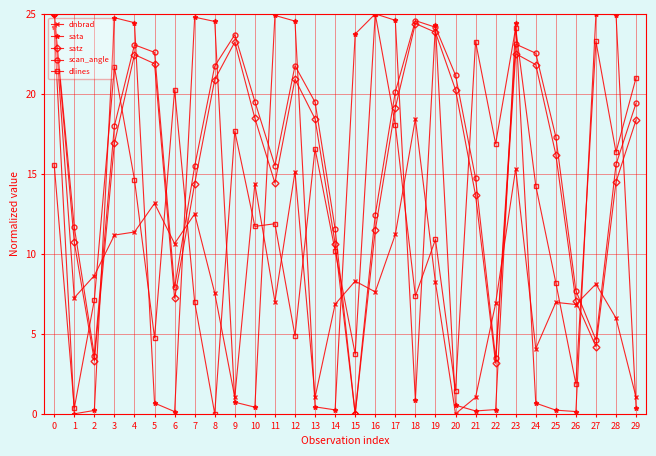

What is the difference between the maximum and minimum values in the satz series?

25.0